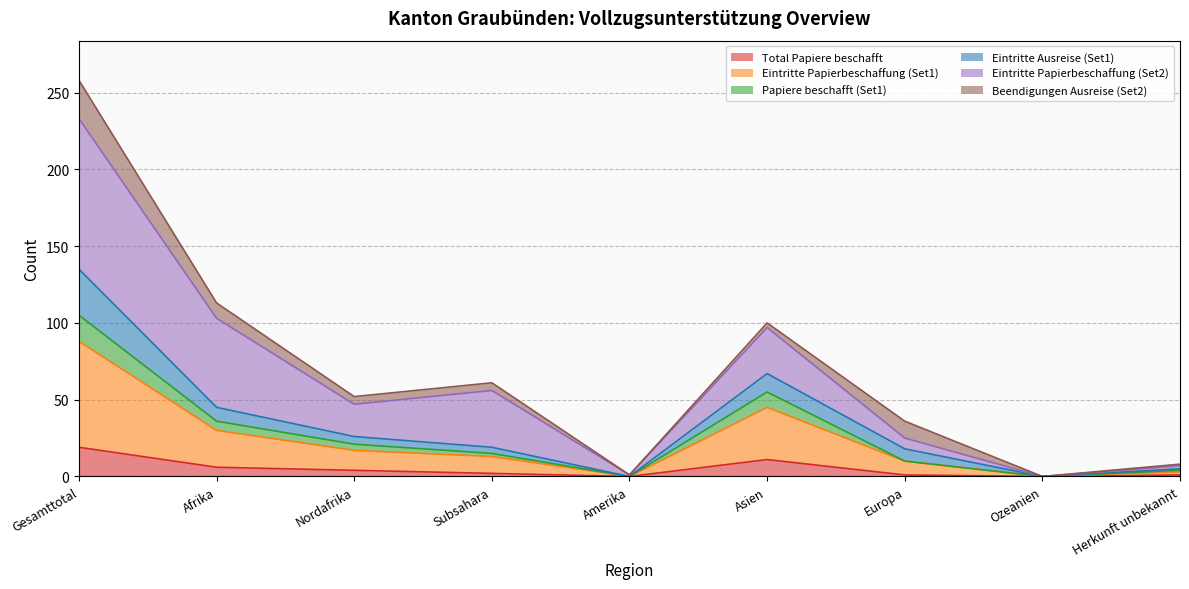

At which category is the sum across all series the highest?

Gesamttotal